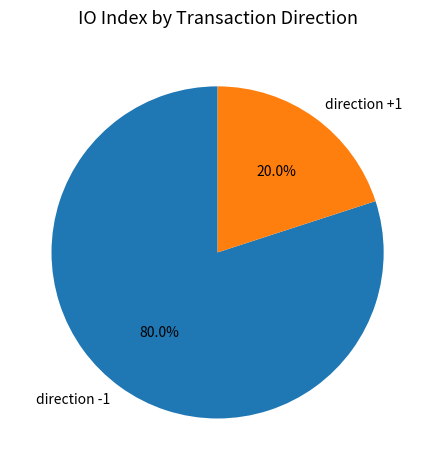

Is the sum of direction -1 and direction +1 greater than half?

Yes